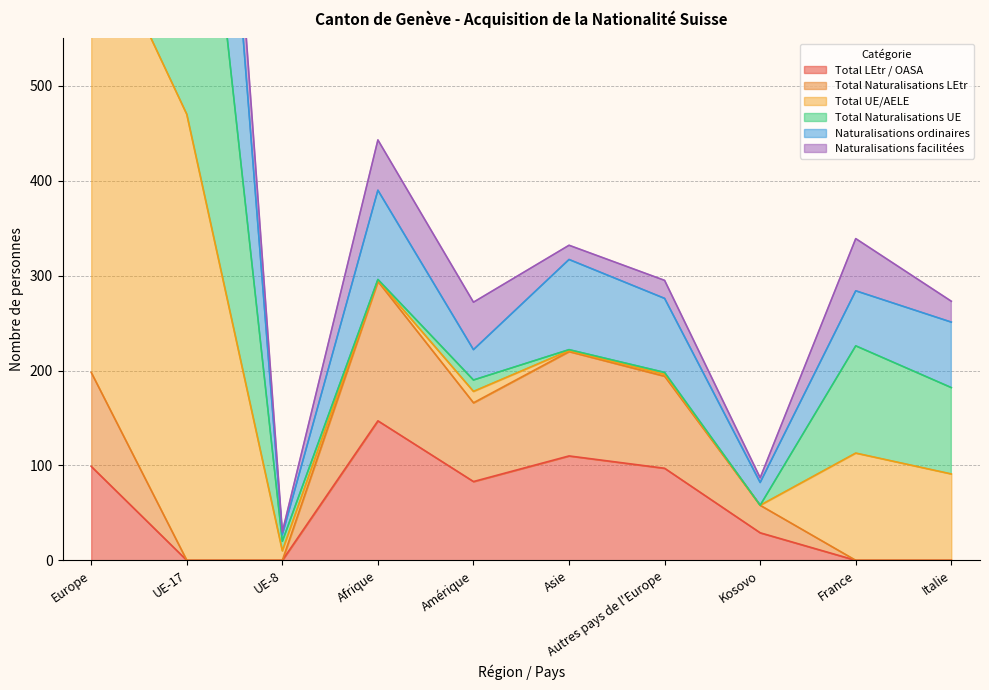

At which label is Total LEtr / OASA closest to 73?

Amérique